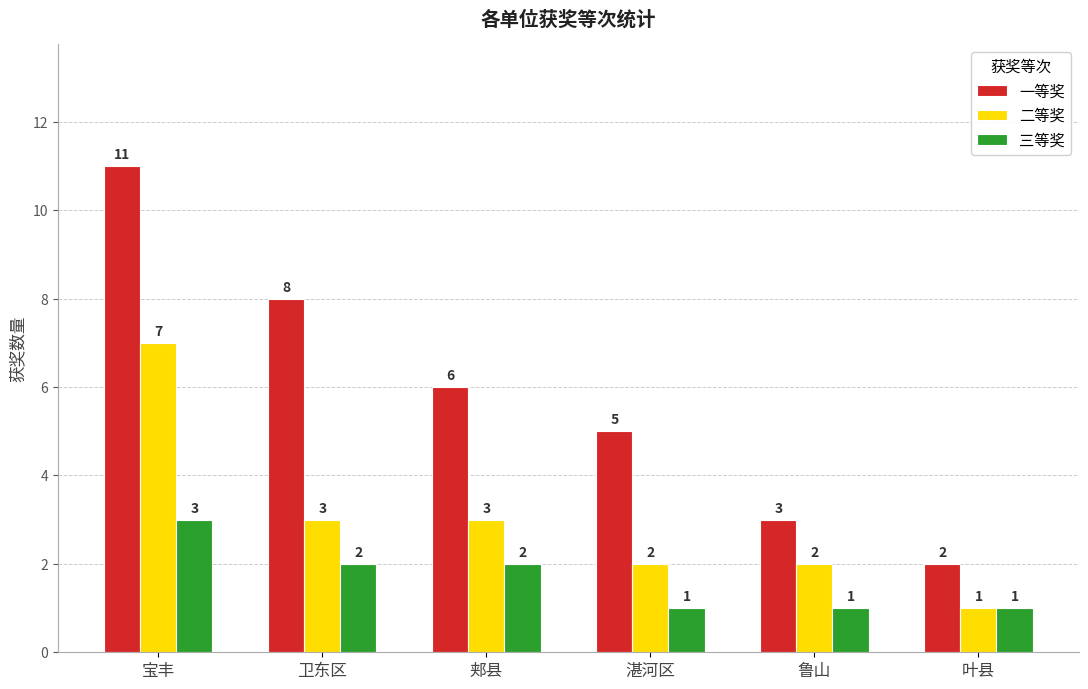

At which category is the sum across all series the highest?

宝丰